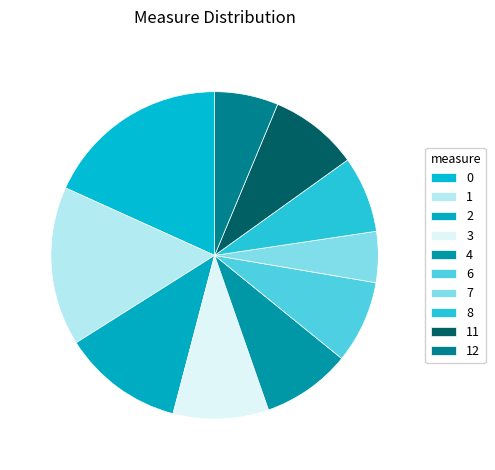

Rank the categories by value from lowest to highest.

7, 12, 8, 6, 4, 11, 3, 2, 1, 0